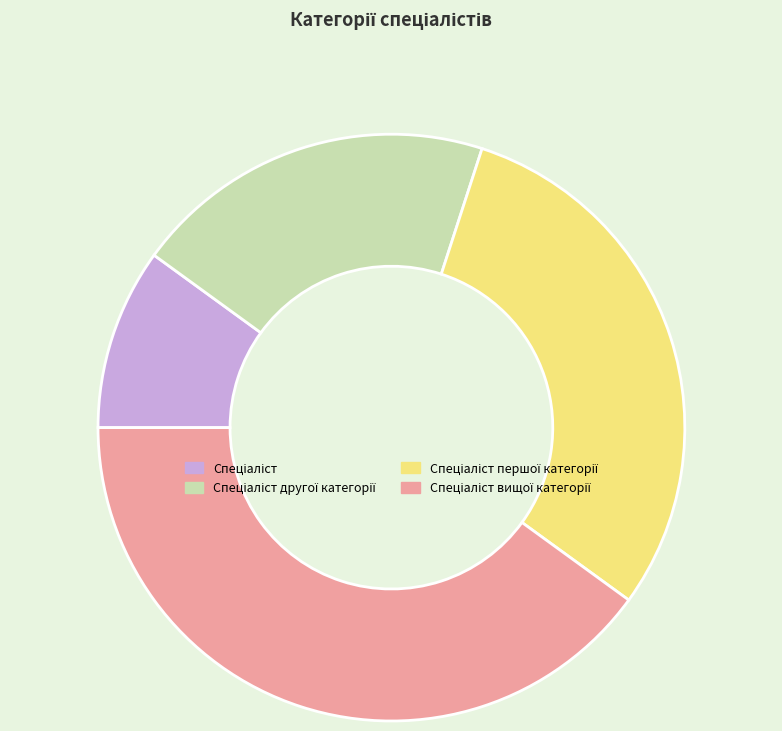

Is there any slice that represents more than half of the pie?

No